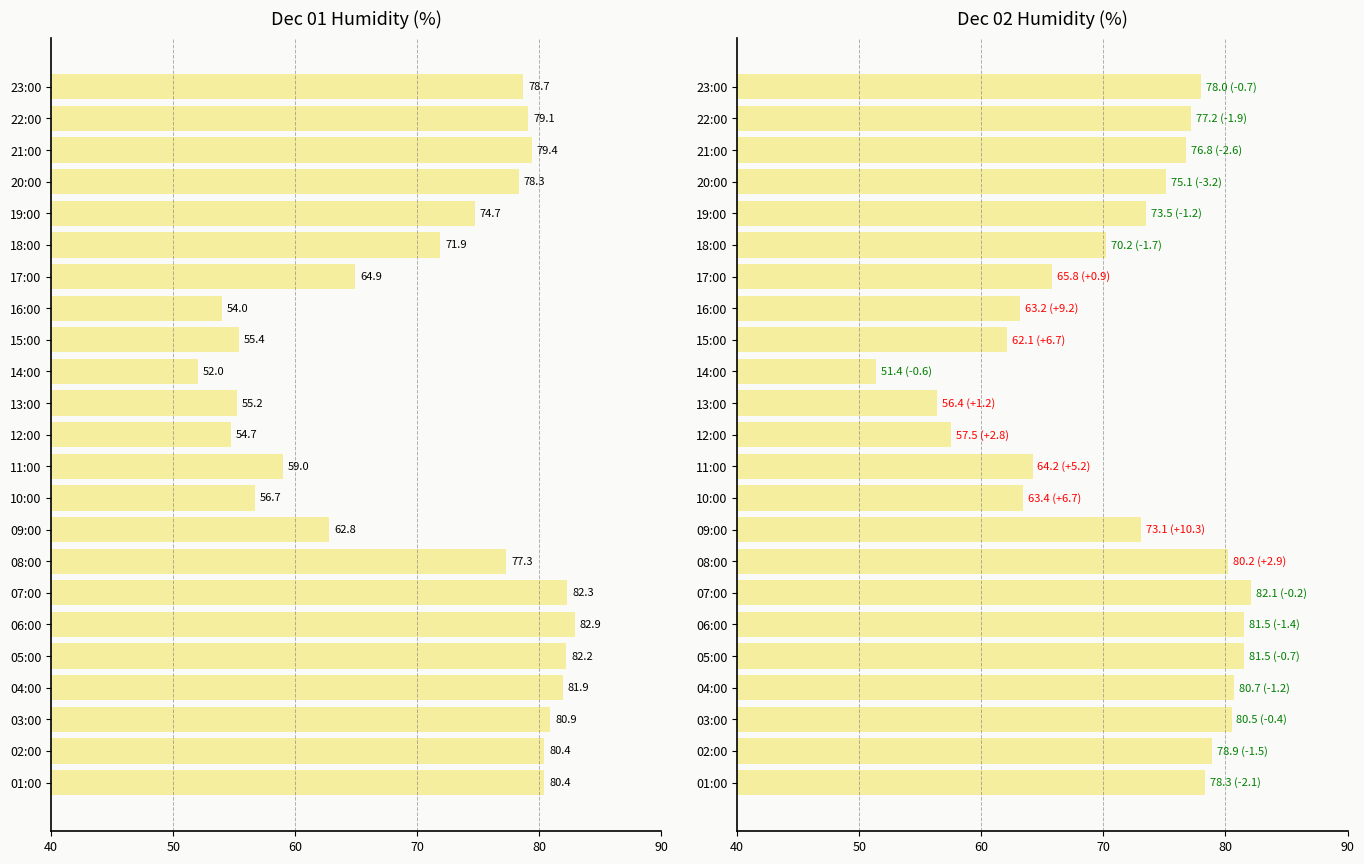

How many series are shown in this chart?

2